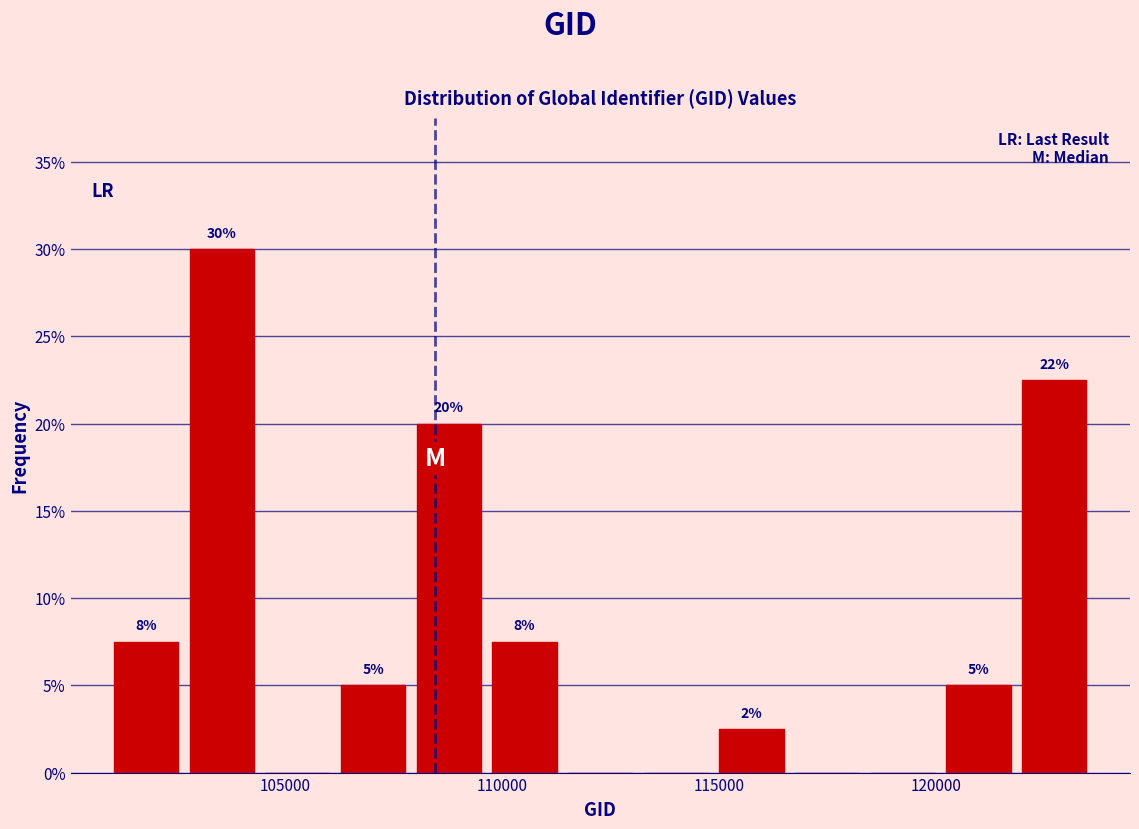

Around what value on the x-axis is the tallest bar? Give the approximate position of its centre, as read against the axis.

103500